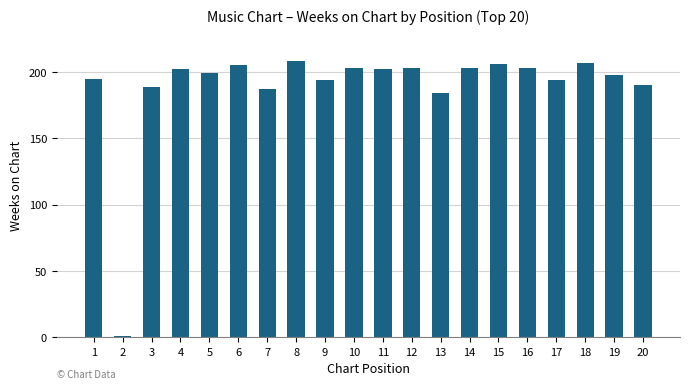

Reading left to right, extract all data points from this chart.

1=195	2=1	3=189	4=202	5=199	6=205	7=187	8=208	9=194	10=203	11=202	12=203	13=184	14=203	15=206	16=203	17=194	18=207	19=198	20=190